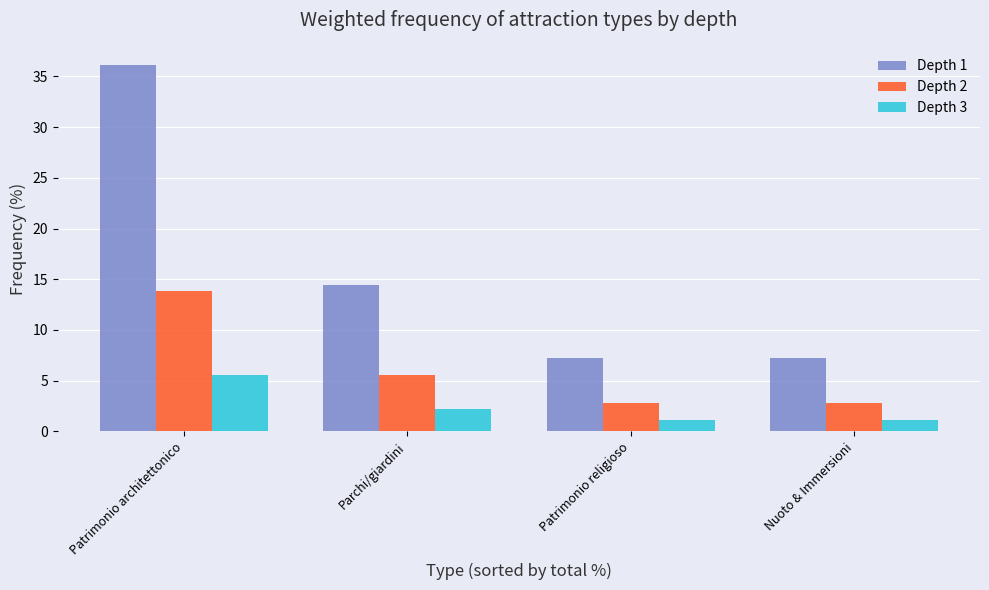

What is the difference between the highest and lowest values at Patrimonio religioso?

6.1